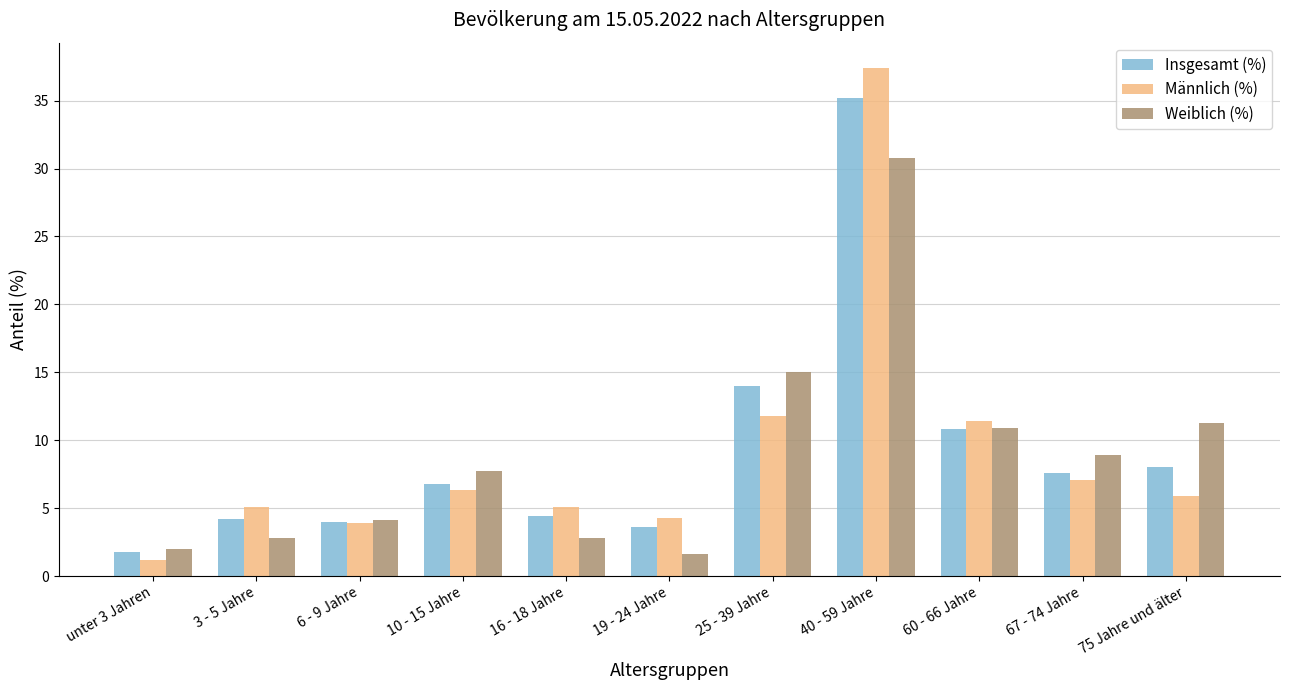

Reading right to left, list all the values displayed in this chart.

Insgesamt (%): 75 Jahre und älter=8.0	67 - 74 Jahre=7.6	60 - 66 Jahre=10.8	40 - 59 Jahre=35.2	25 - 39 Jahre=14.0	19 - 24 Jahre=3.6	16 - 18 Jahre=4.4	10 - 15 Jahre=6.8	6 - 9 Jahre=4.0	3 - 5 Jahre=4.2	unter 3 Jahren=1.8
Männlich (%): 75 Jahre und älter=5.9	67 - 74 Jahre=7.1	60 - 66 Jahre=11.4	40 - 59 Jahre=37.4	25 - 39 Jahre=11.8	19 - 24 Jahre=4.3	16 - 18 Jahre=5.1	10 - 15 Jahre=6.3	6 - 9 Jahre=3.9	3 - 5 Jahre=5.1	unter 3 Jahren=1.2
Weiblich (%): 75 Jahre und älter=11.3	67 - 74 Jahre=8.9	60 - 66 Jahre=10.9	40 - 59 Jahre=30.8	25 - 39 Jahre=15.0	19 - 24 Jahre=1.6	16 - 18 Jahre=2.8	10 - 15 Jahre=7.7	6 - 9 Jahre=4.1	3 - 5 Jahre=2.8	unter 3 Jahren=2.0